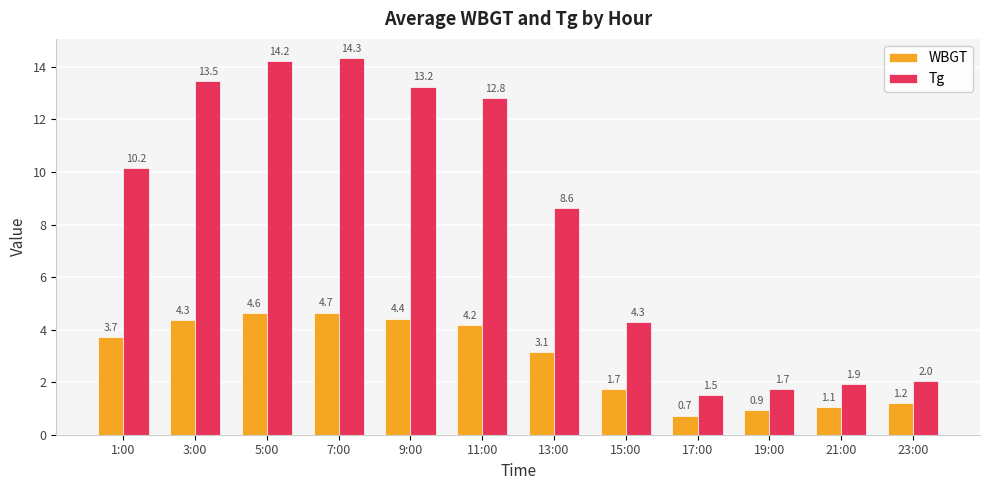

How many data points in WBGT are less than 3?

5